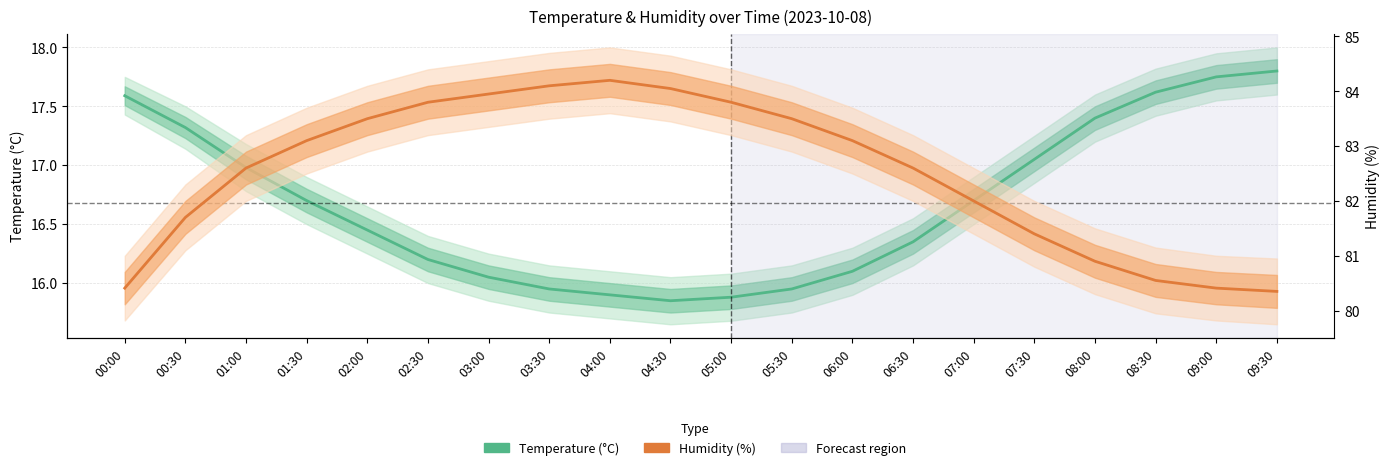

True or false: Temperature (°C) and Humidity (%) intersect in this chart.

False